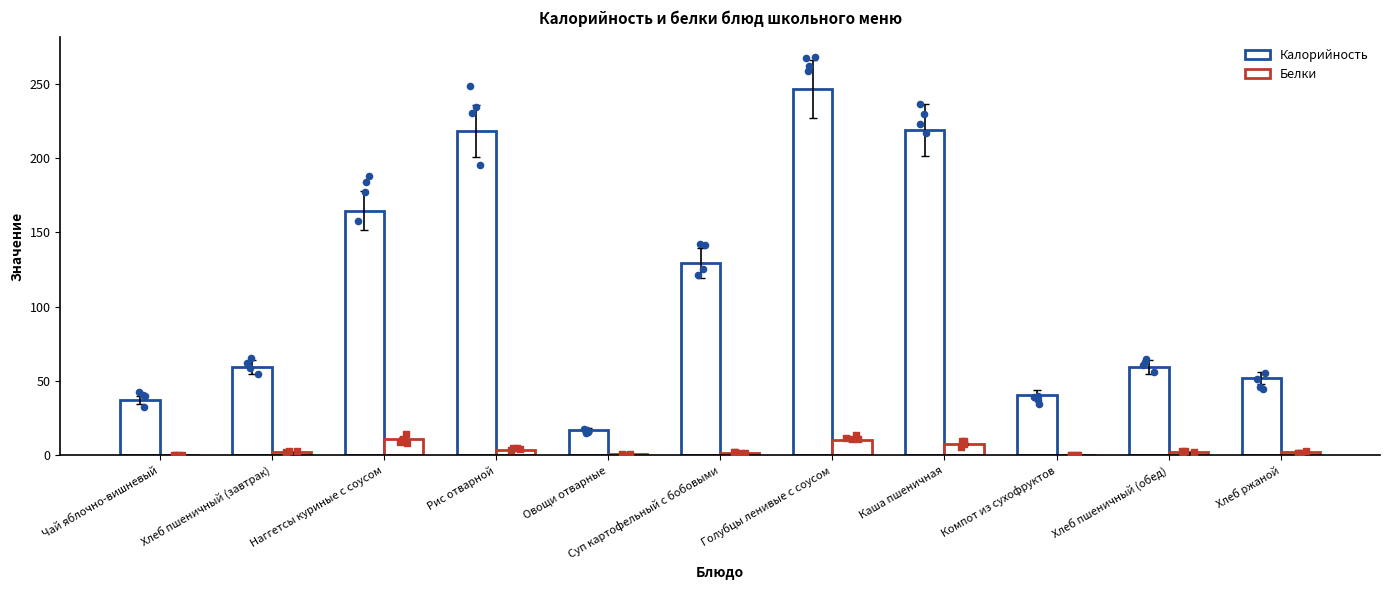

Which series reaches the maximum Y coordinate?

Калорийность